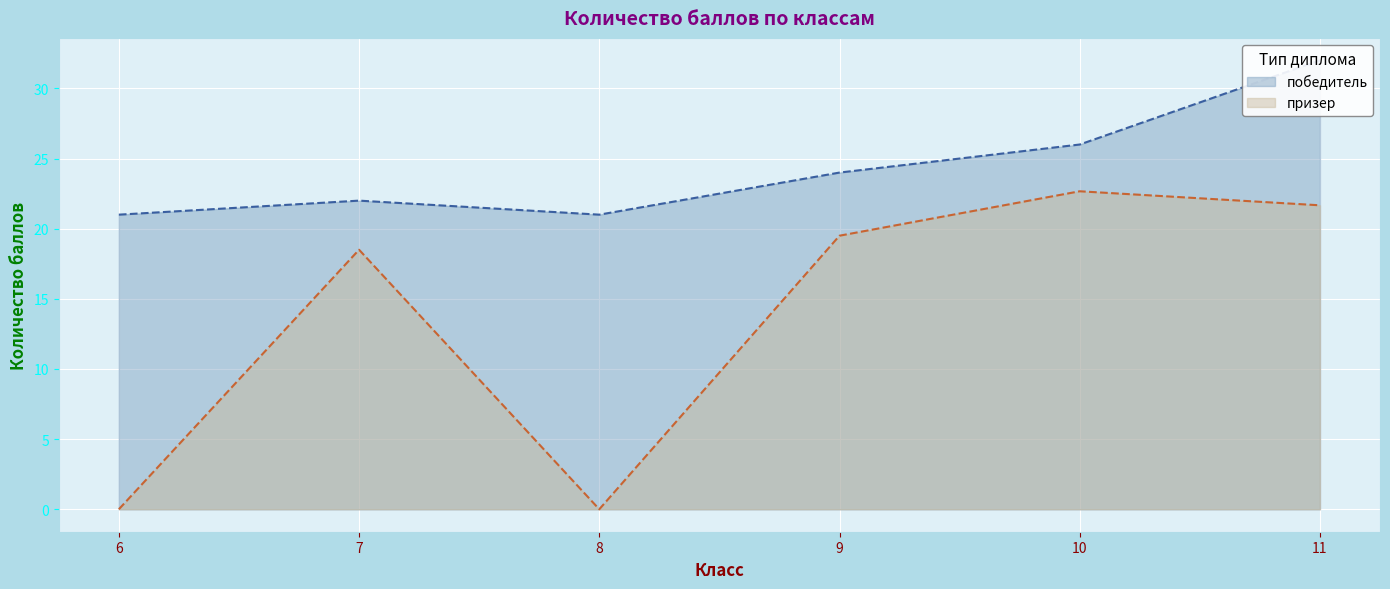

At which label does призер first exceed 19?

9